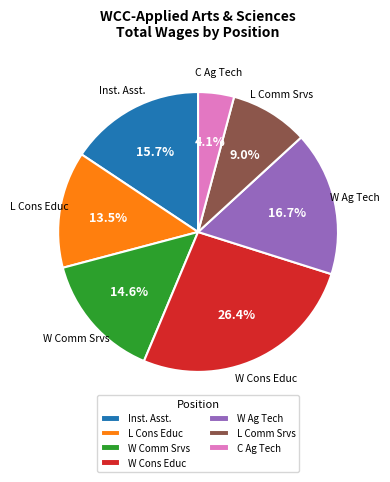

How many segments does this pie chart have?

7